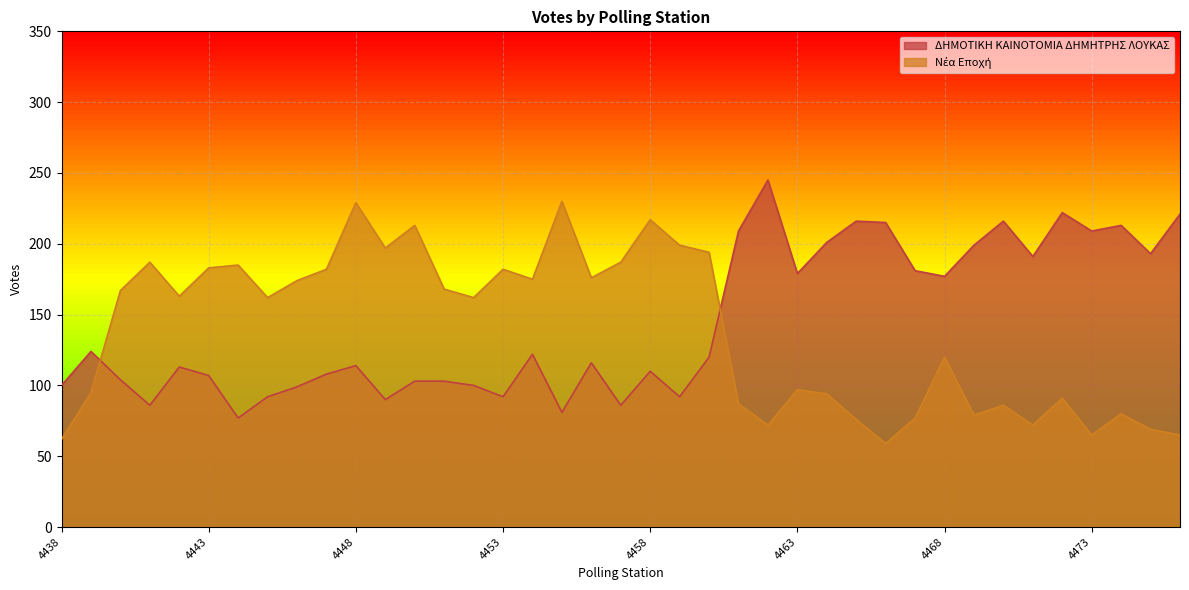

How many data points in ΔΗΜΟΤΙΚΗ ΚΑΙΝΟΤΟΜΙΑ ΔΗΜΗΤΡΗΣ ΛΟΥΚΑΣ are less than 116?

19